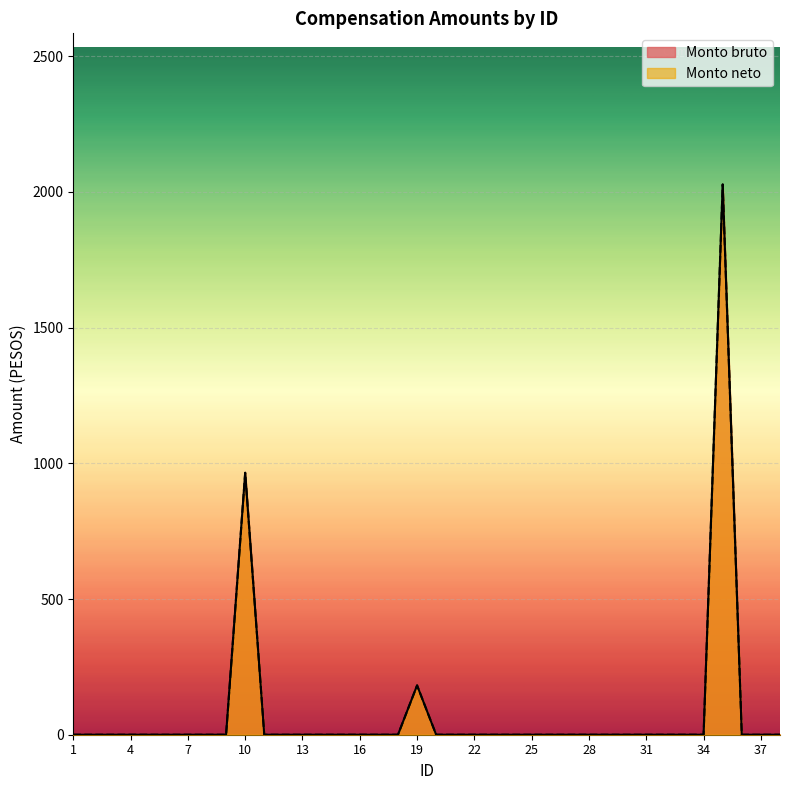

Where is Monto bruto nearest to the value 1013?

10